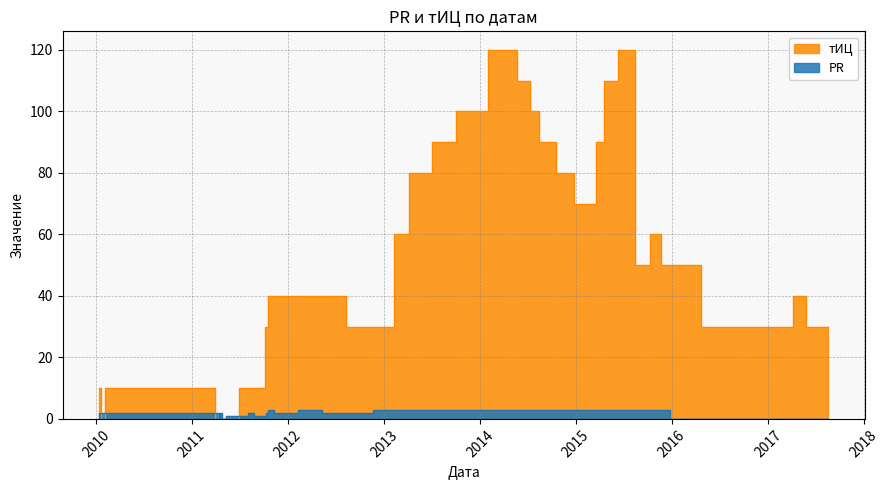

Rank the series by their average value, from highest to lowest.

тИЦ, PR